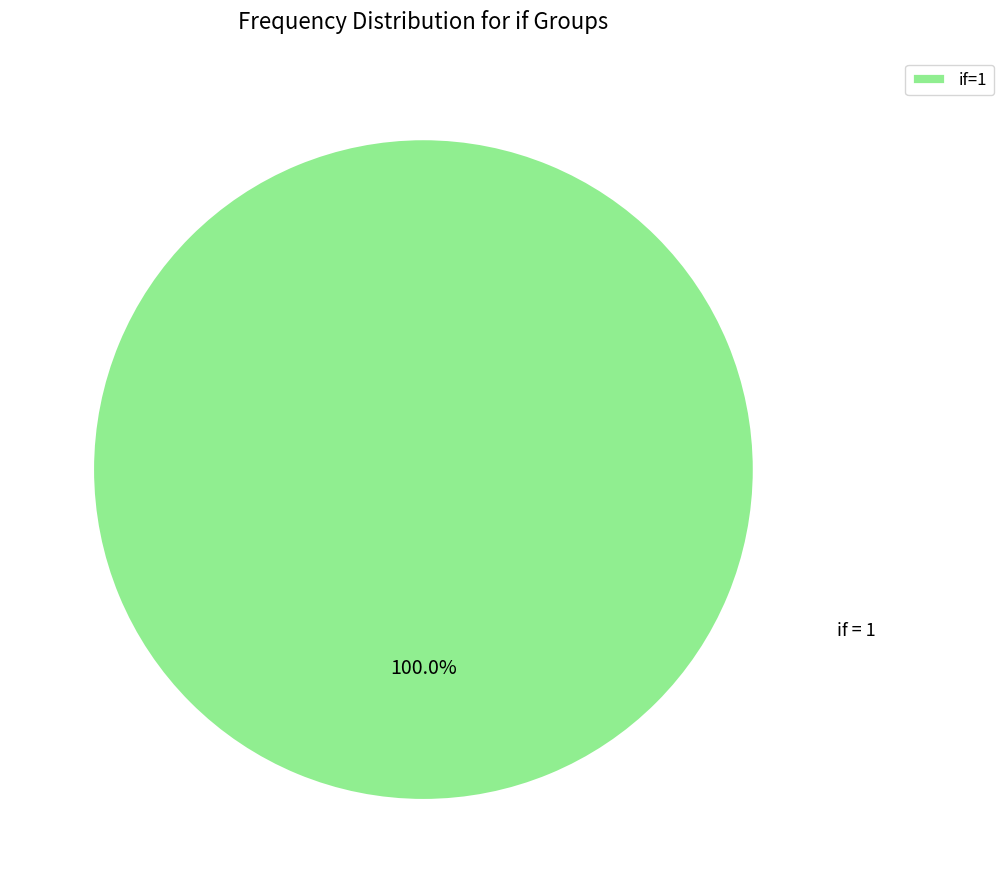

Is there a majority slice in this chart?

Yes